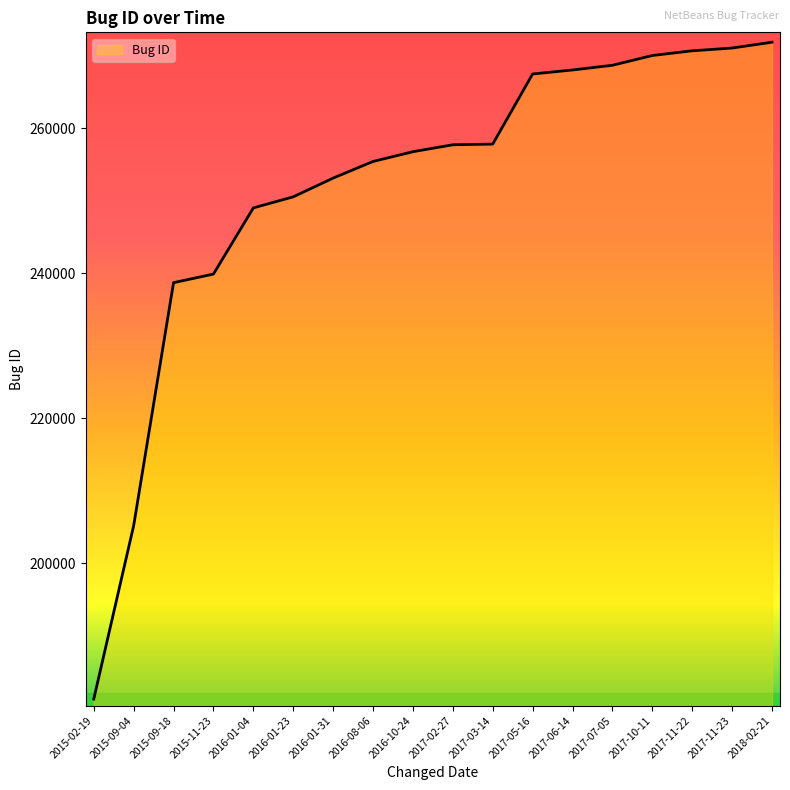

Is it true that the value at 2017-06-14 is 268010?

True